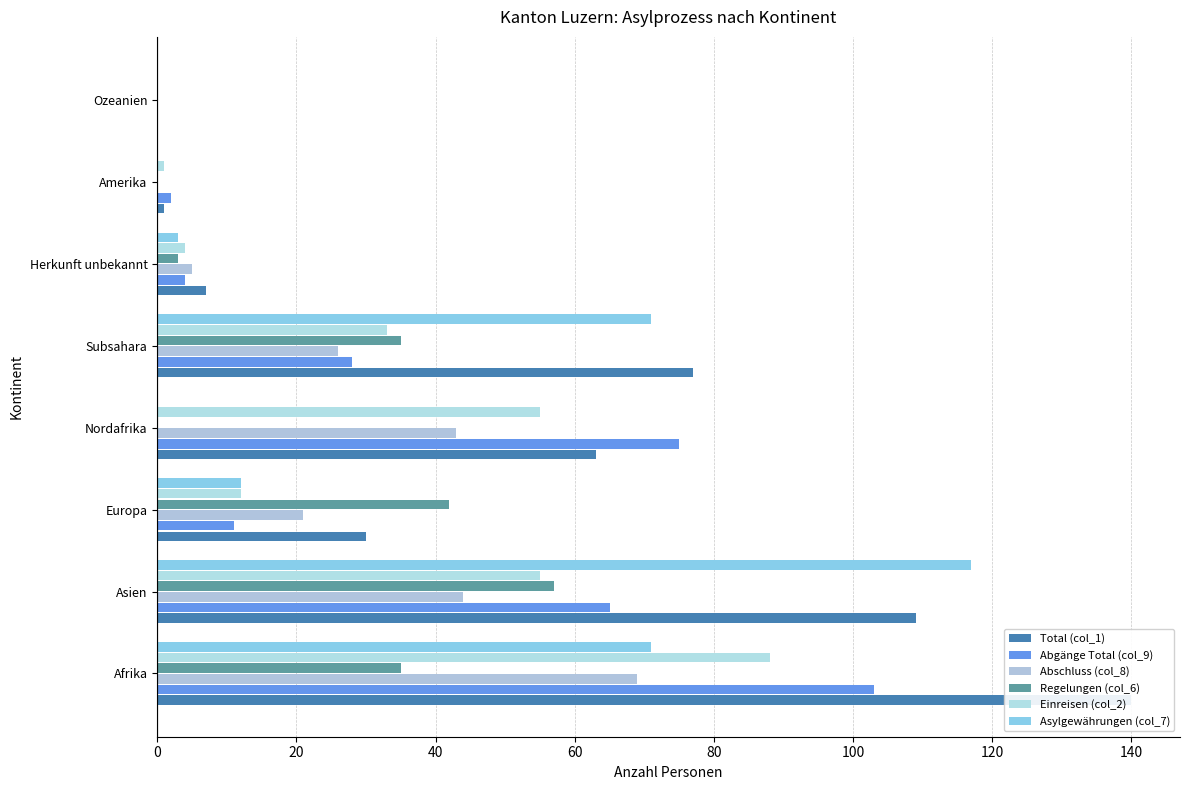

Reading right to left, what are all the values shown in this chart?

Total (col_1): 0	1	7	77	63	30	109	140
Abgänge Total (col_9): 0	2	4	28	75	11	65	103
Abschluss (col_8): 0	0	5	26	43	21	44	69
Regelungen (col_6): 0	0	3	35	0	42	57	35
Einreisen (col_2): 0	1	4	33	55	12	55	88
Asylgewährungen (col_7): 0	0	3	71	0	12	117	71